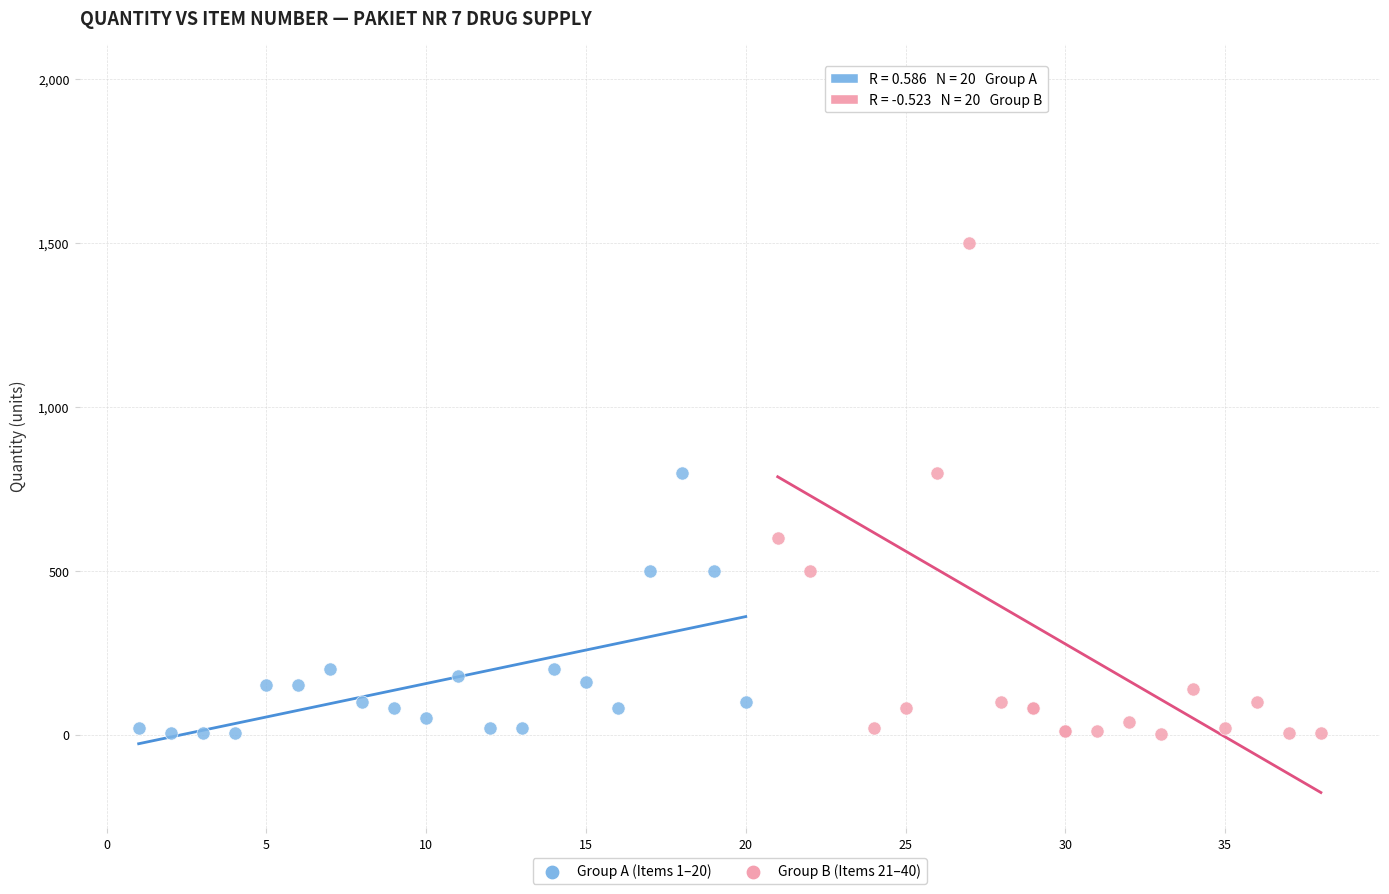

Which series contains the highest Y value?

Group B (Items 21–40)